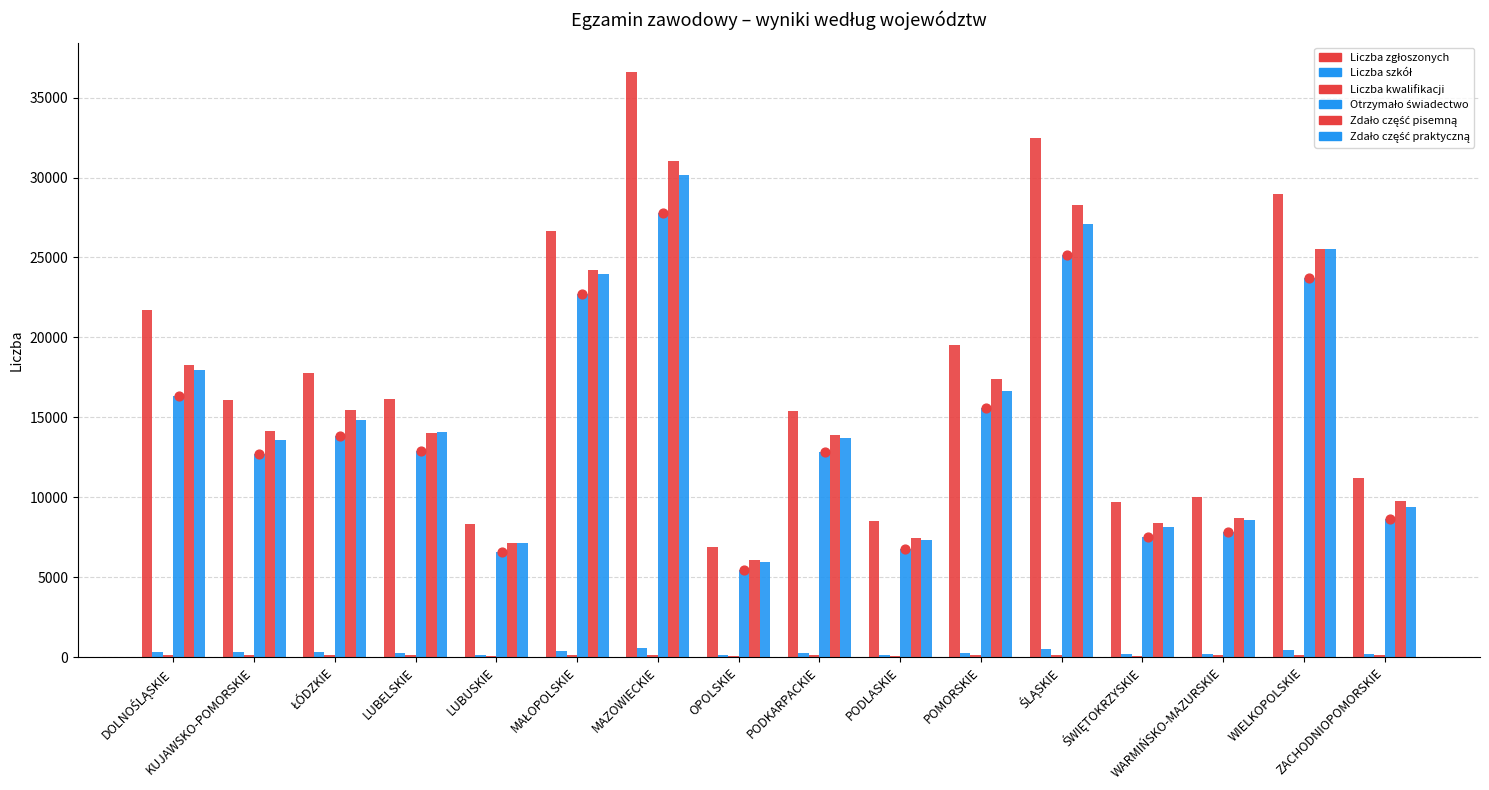

At which category is the sum across all series the highest?

MAZOWIECKIE